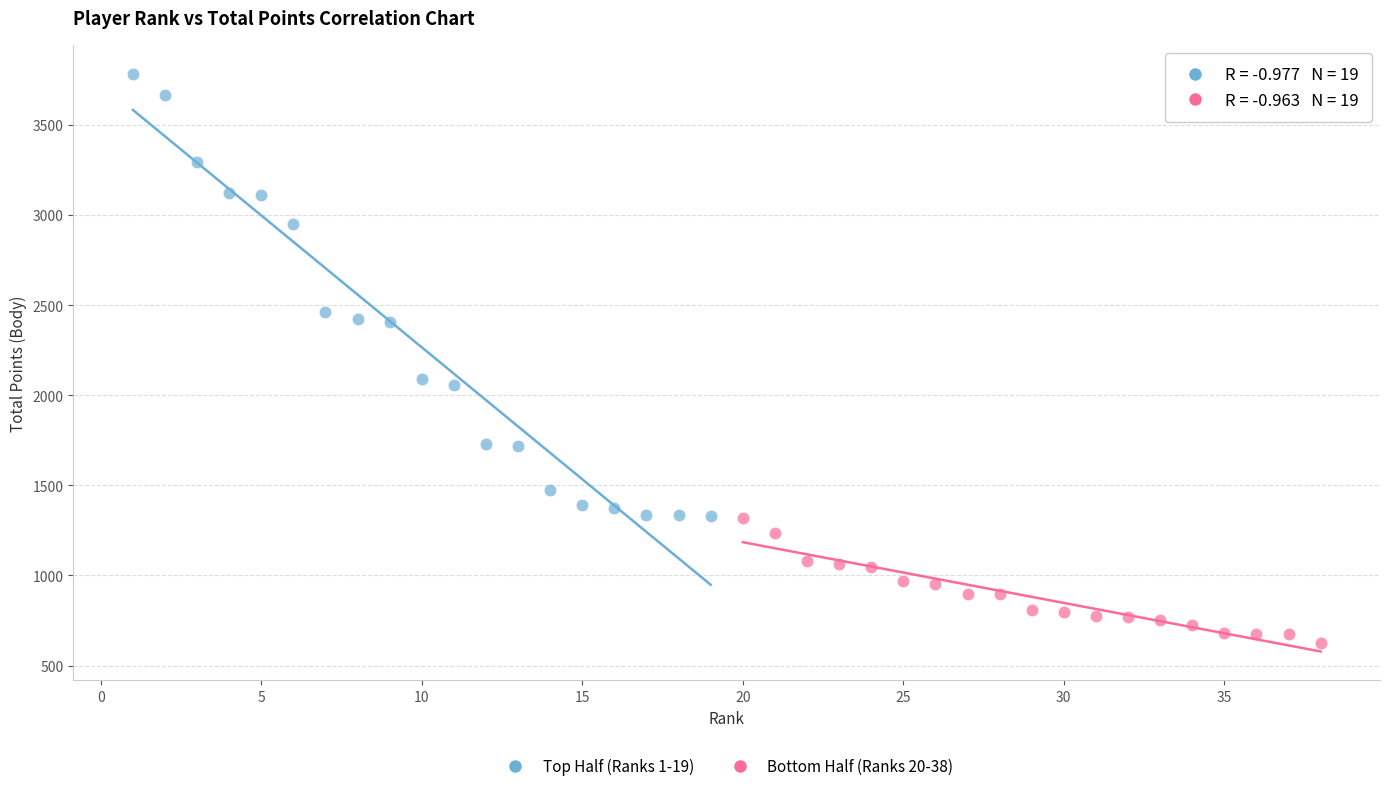

Which series reaches the minimum Y coordinate?

Bottom Half (Ranks 20-38)